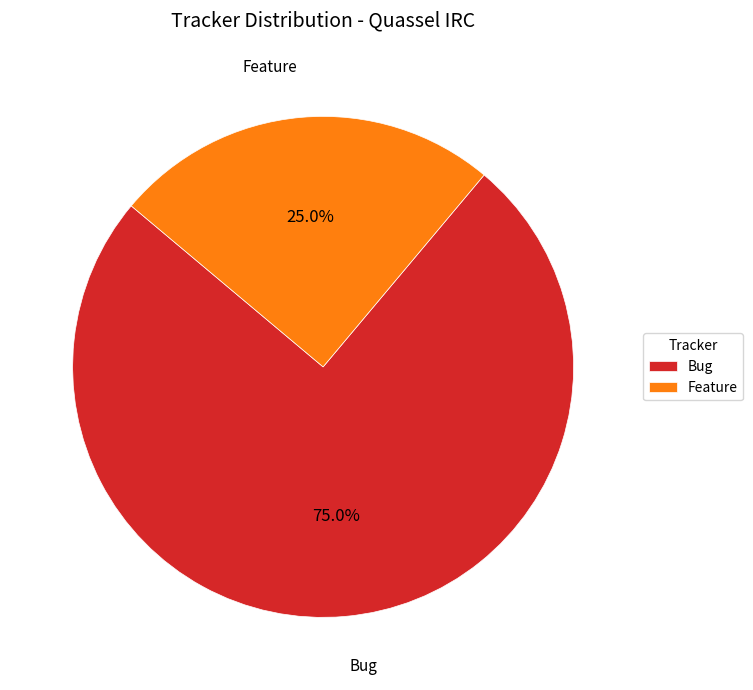

Which slice is the largest?

Bug